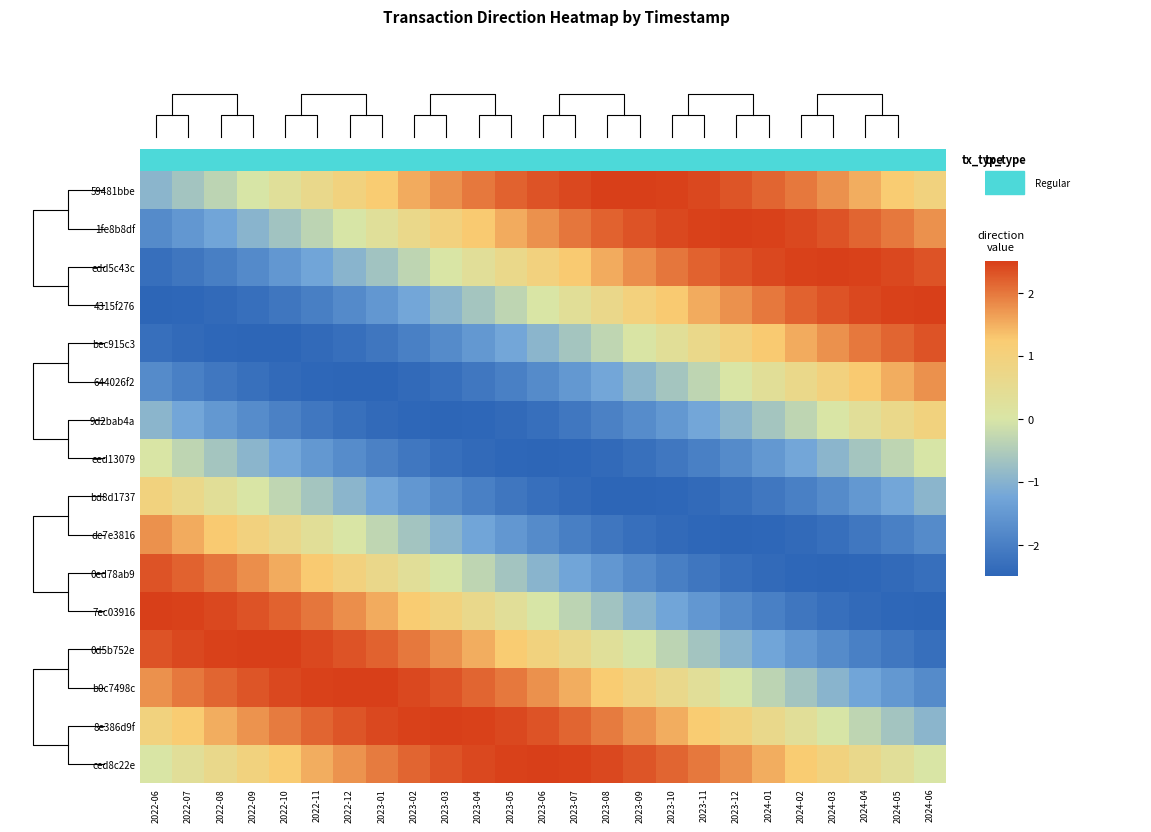

How many data points in 0ed78ab9 are less than 0?

16